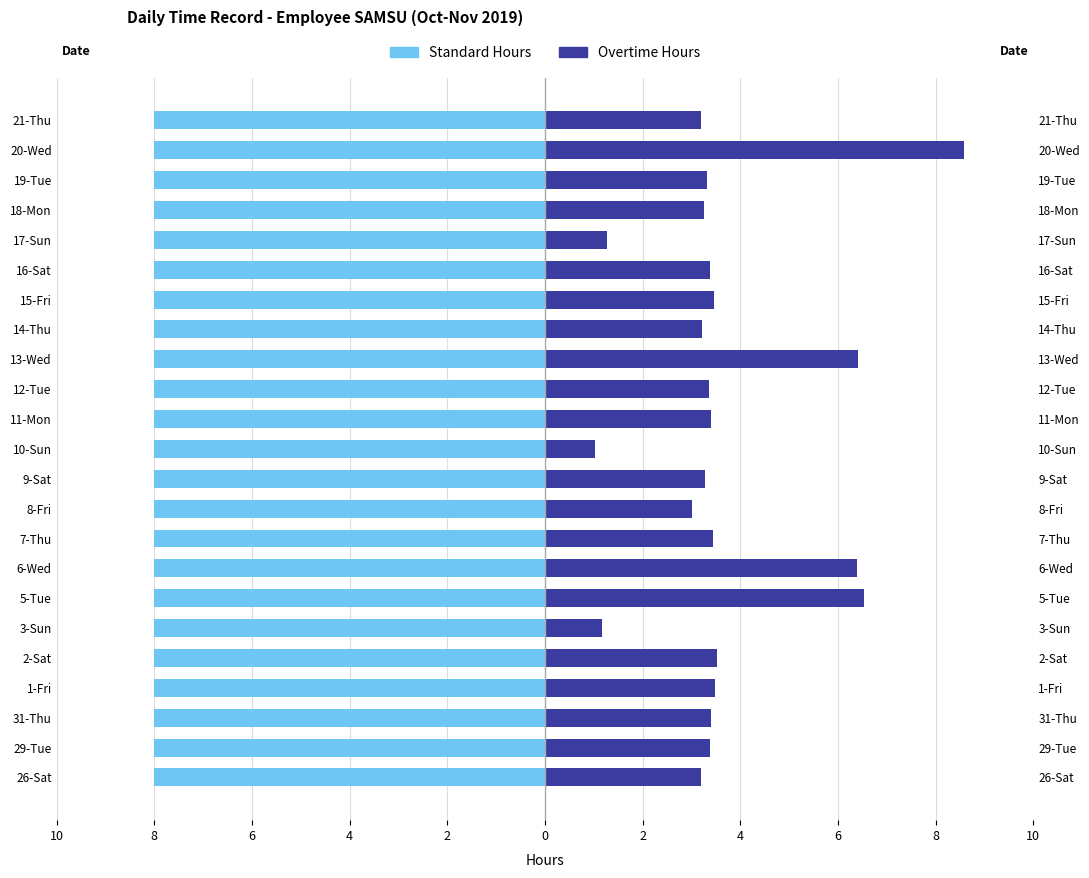

Rank the series by their maximum value, from highest to lowest.

Overtime Hours, Standard Hours